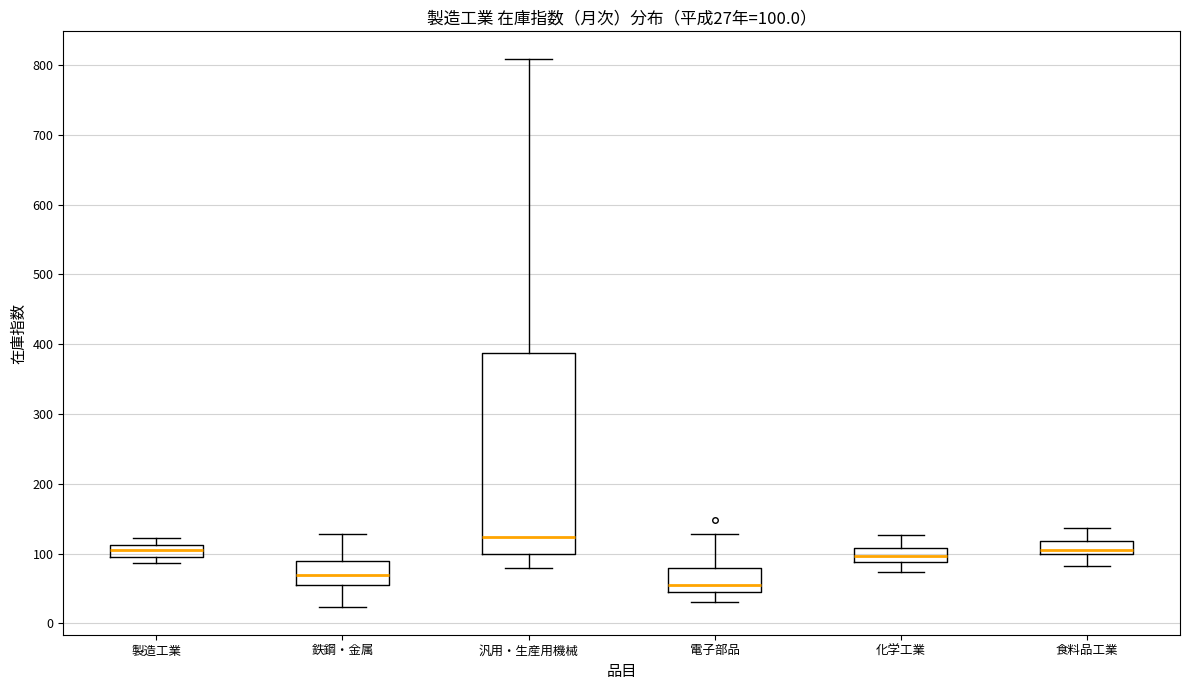

Which box has the lowest median line?

電子部品